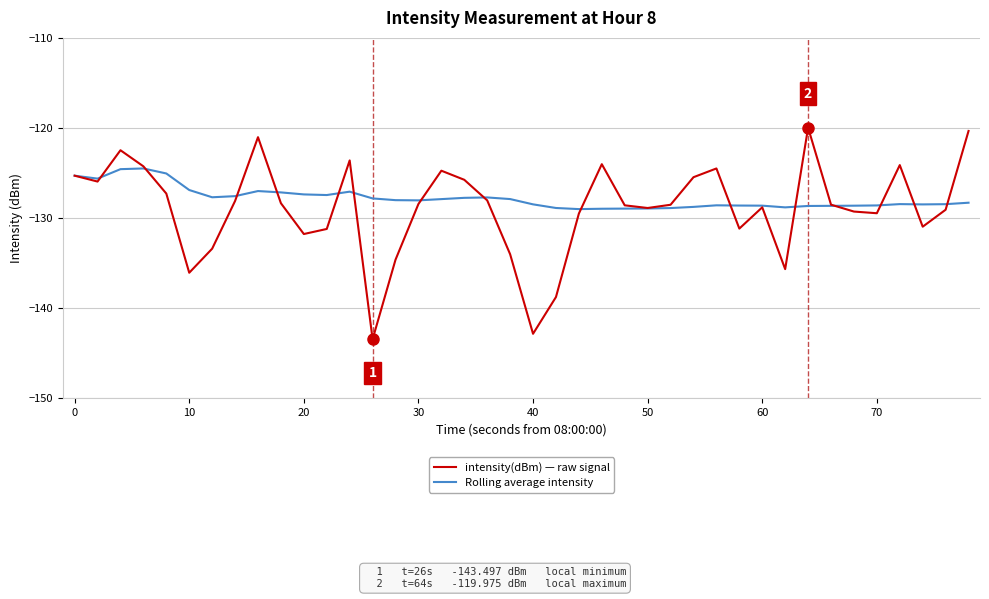

What is the lowest value of the Rolling average intensity series?

-129.0